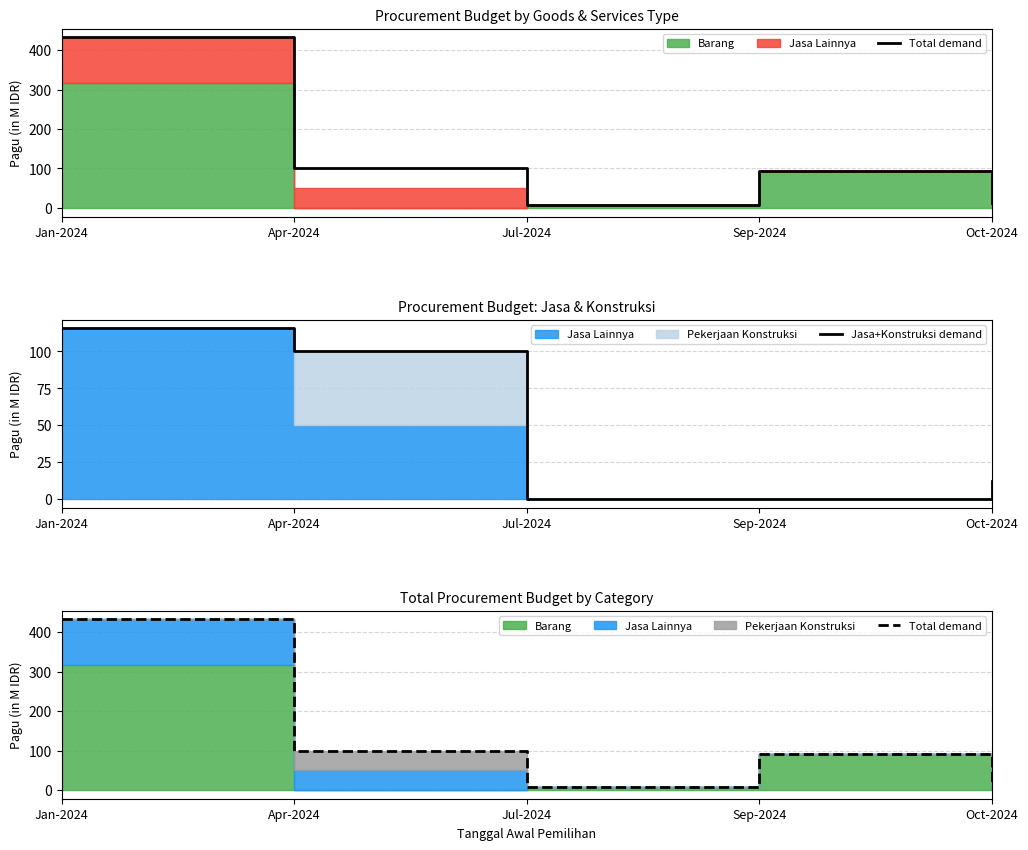

Reading right to left, transcribe all the data shown in this chart.

Total demand: Oct-2024=12.0	Sep-2024=92.7	Jul-2024=8.6	Apr-2024=100.0	Jan-2024=432.3
Jasa+Konstruksi demand: Oct-2024=12.0	Sep-2024=0.0	Jul-2024=0.0	Apr-2024=100.0	Jan-2024=115.7